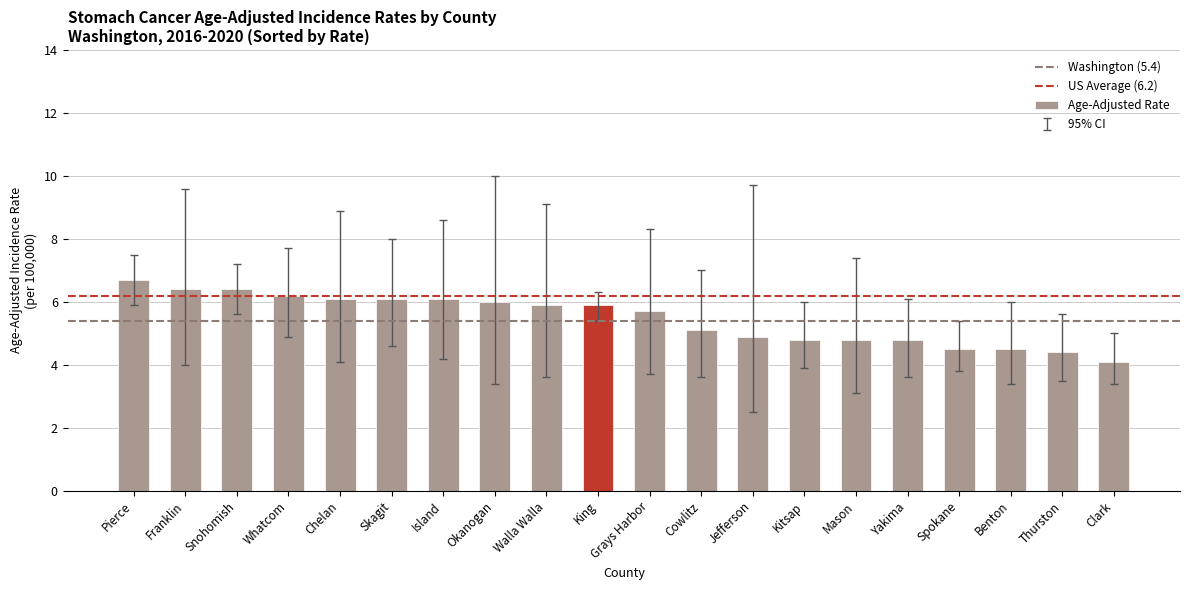

Is it true that the value at Whatcom is 4.0?

False